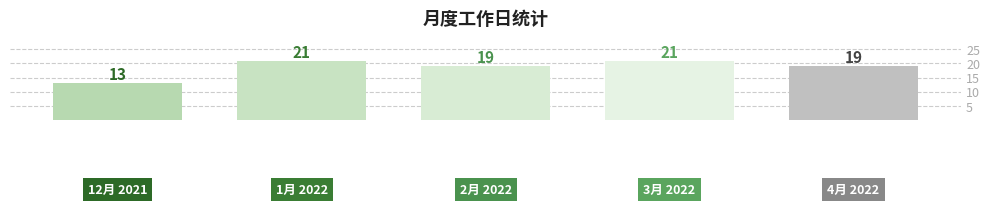

How many values are between 19 and 21?

4